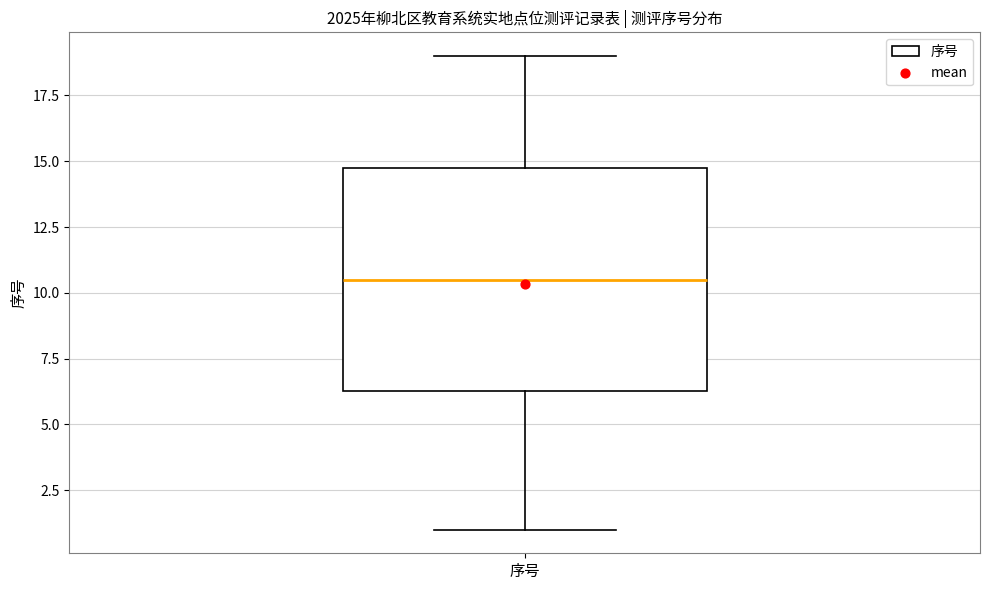

Where is the upper edge of the box for 序号 on the y-axis? The values are not printed on the chart, so give them approximately, as read against the axis.

15.0